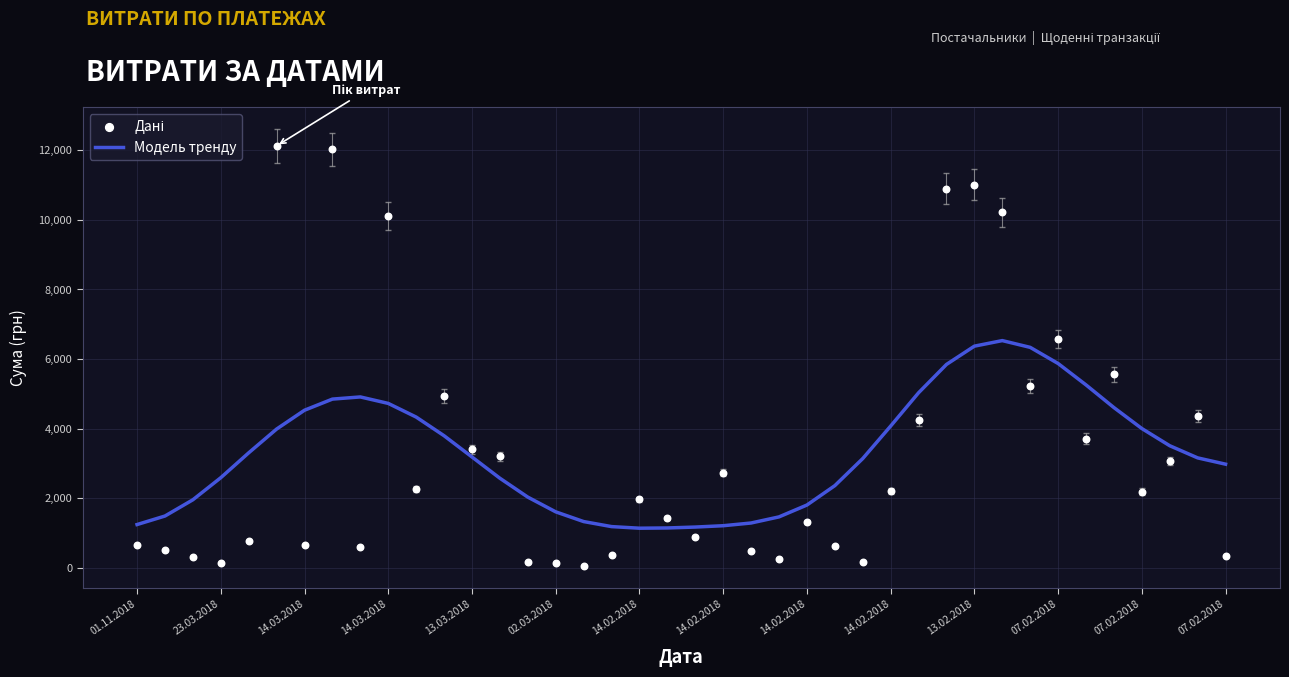

What are all the series names shown in the legend?

Модель тренду, Дані